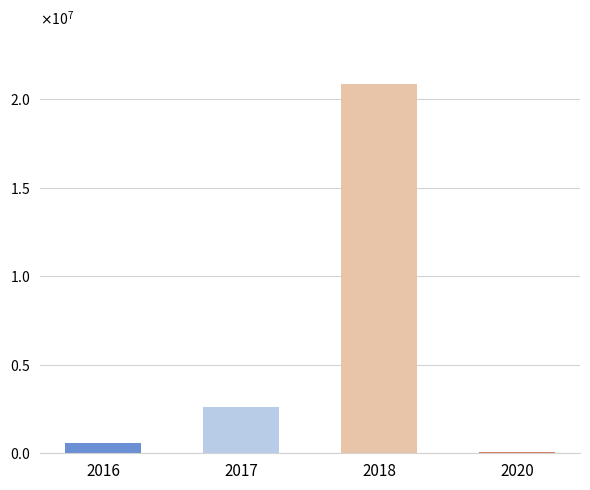

Are the bars horizontal?

No